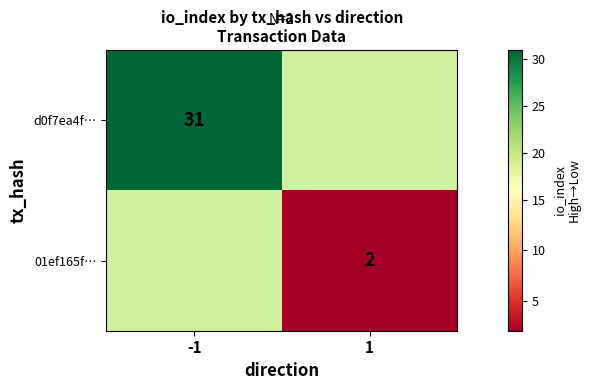

What is the minimum value shown in the chart?

2.0